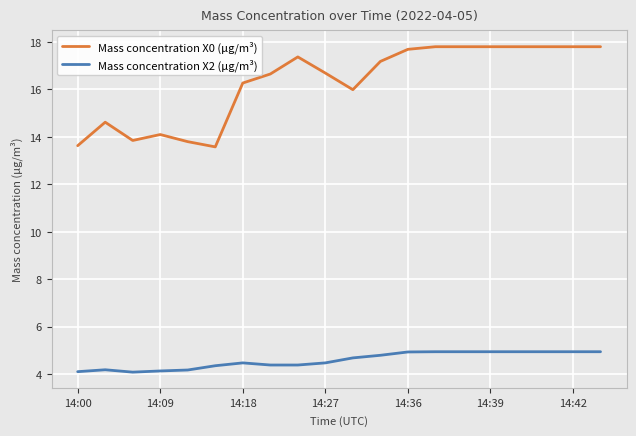

Which series has the widest spread of values?

Mass concentration X0 (μg/m³)